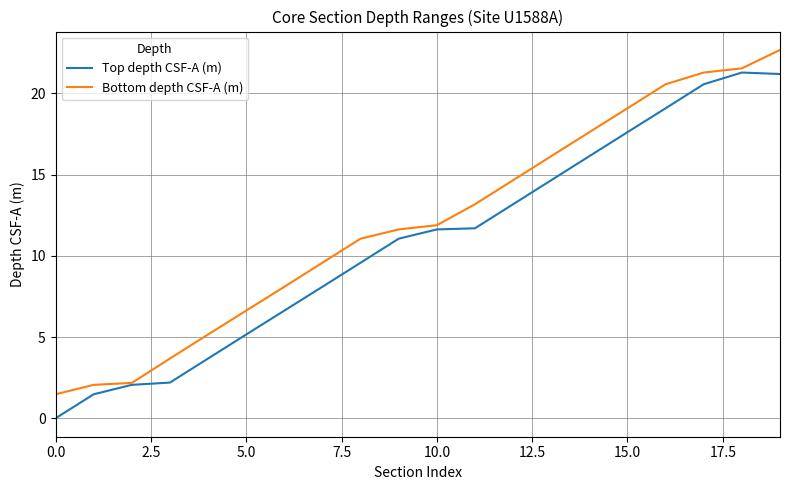

What is the maximum value shown in the chart?

22.7